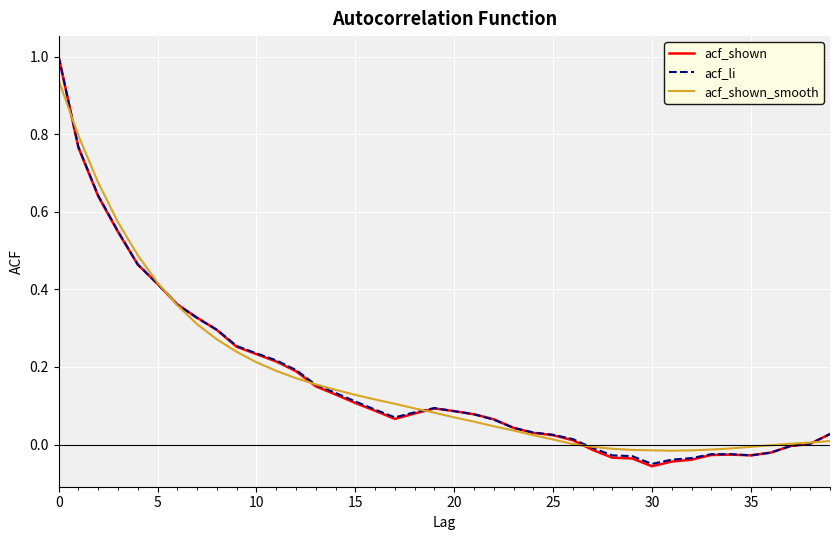

Which series has the largest range (max minus min)?

acf_shown